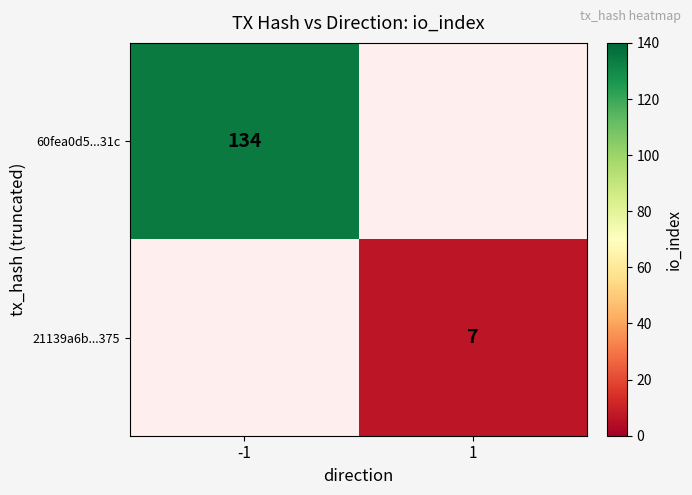

True or false: 60fea0d5...31c has a value of 192 at -1.

False